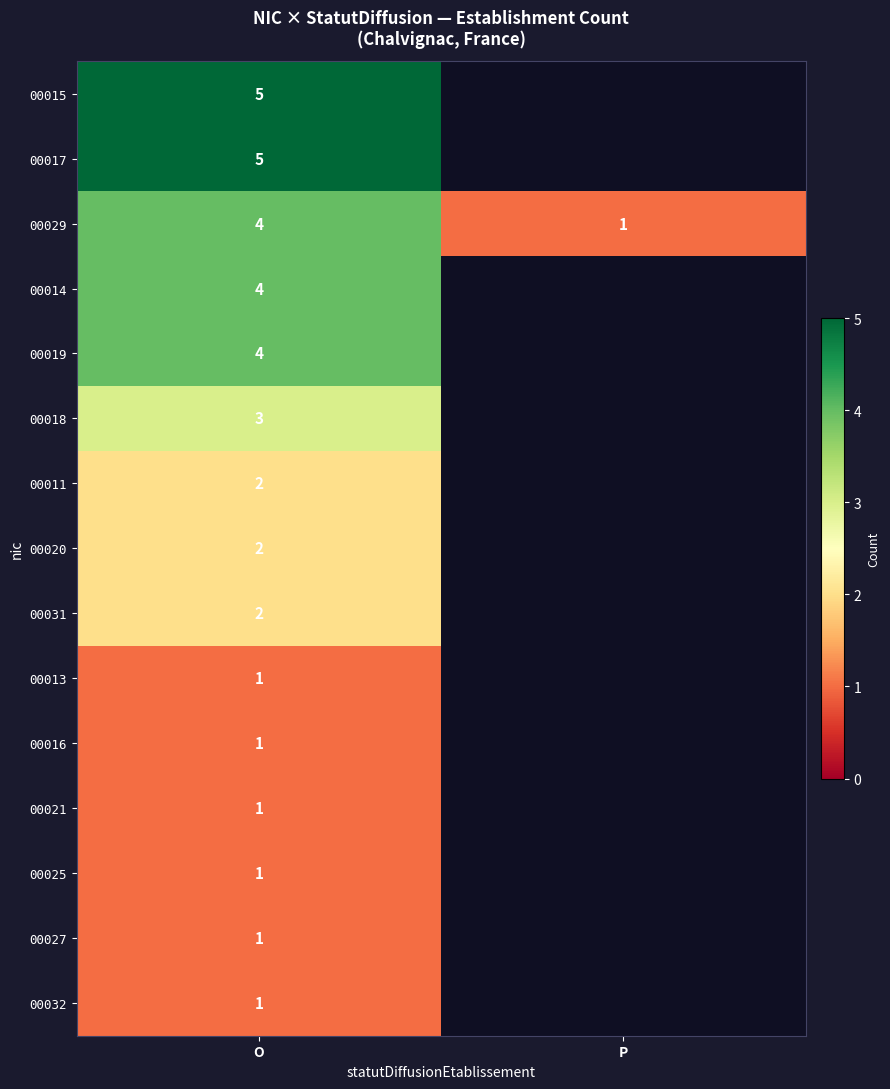

Read the row_4 value at O.

4.0